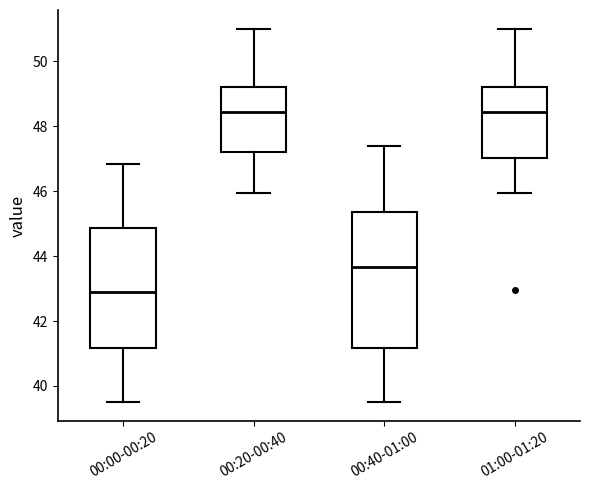

Where is the lower edge of the box for 01:00-01:20 on the y-axis? The values are not printed on the chart, so give them approximately, as read against the axis.

47.0